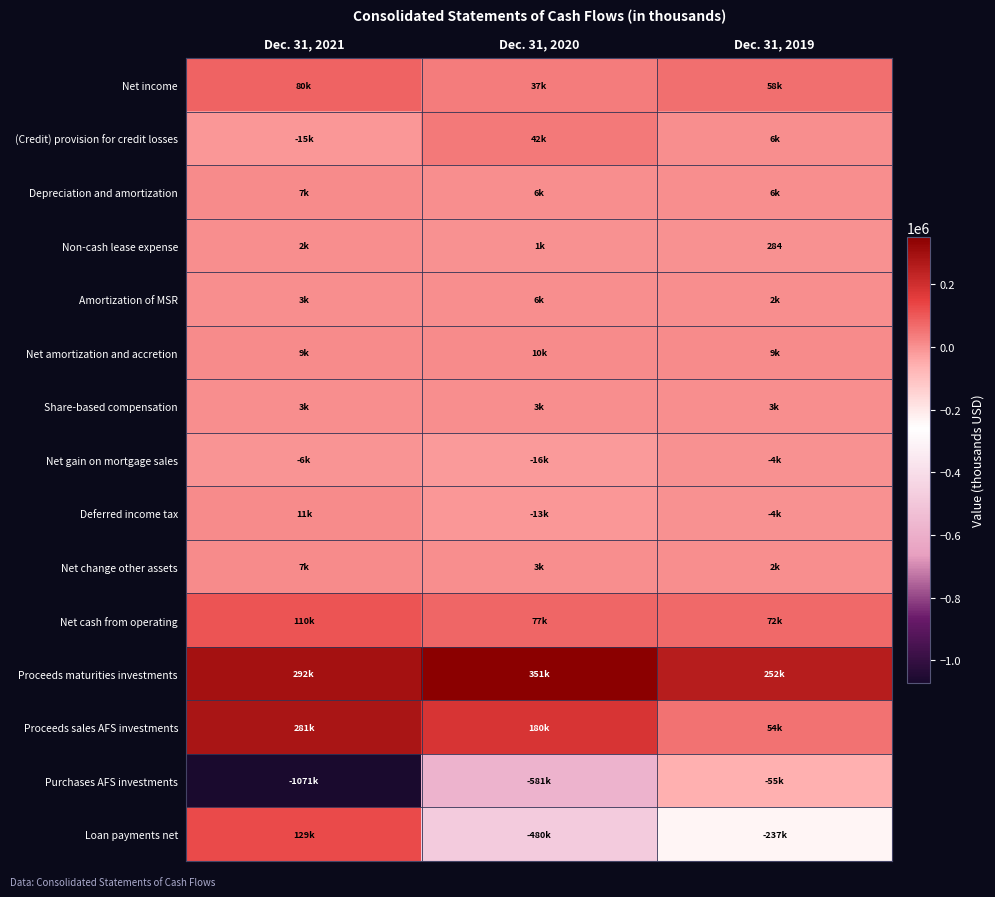

How many data points in Loan payments net are above -237493?

1